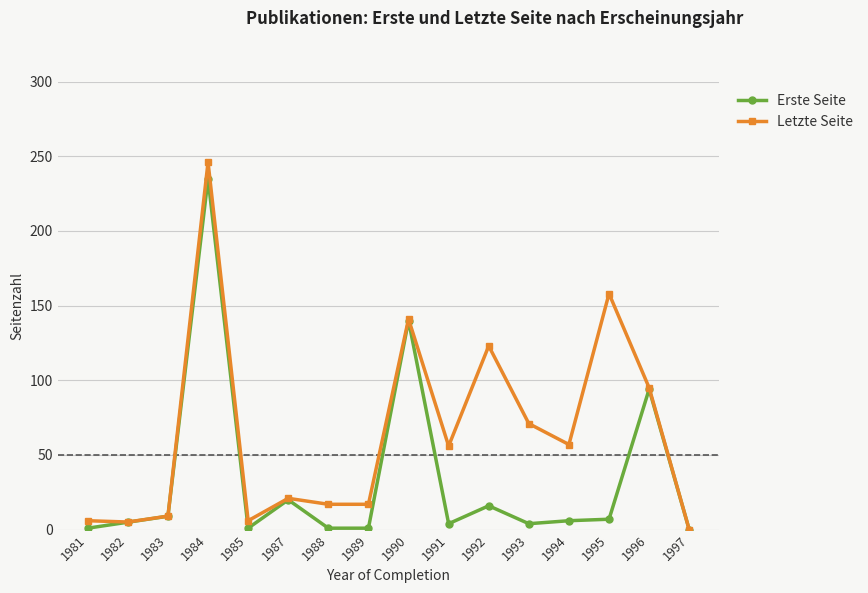

List the series in order of their overall mean, highest first.

Letzte Seite, Erste Seite